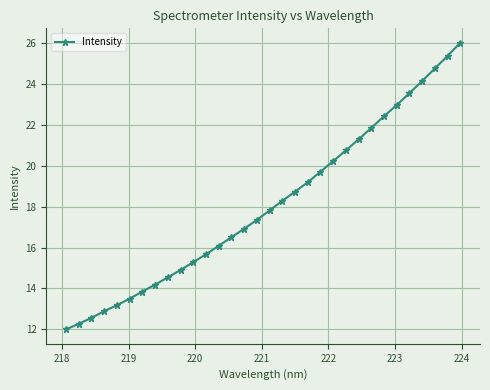

What is the sum of all values?

578.6